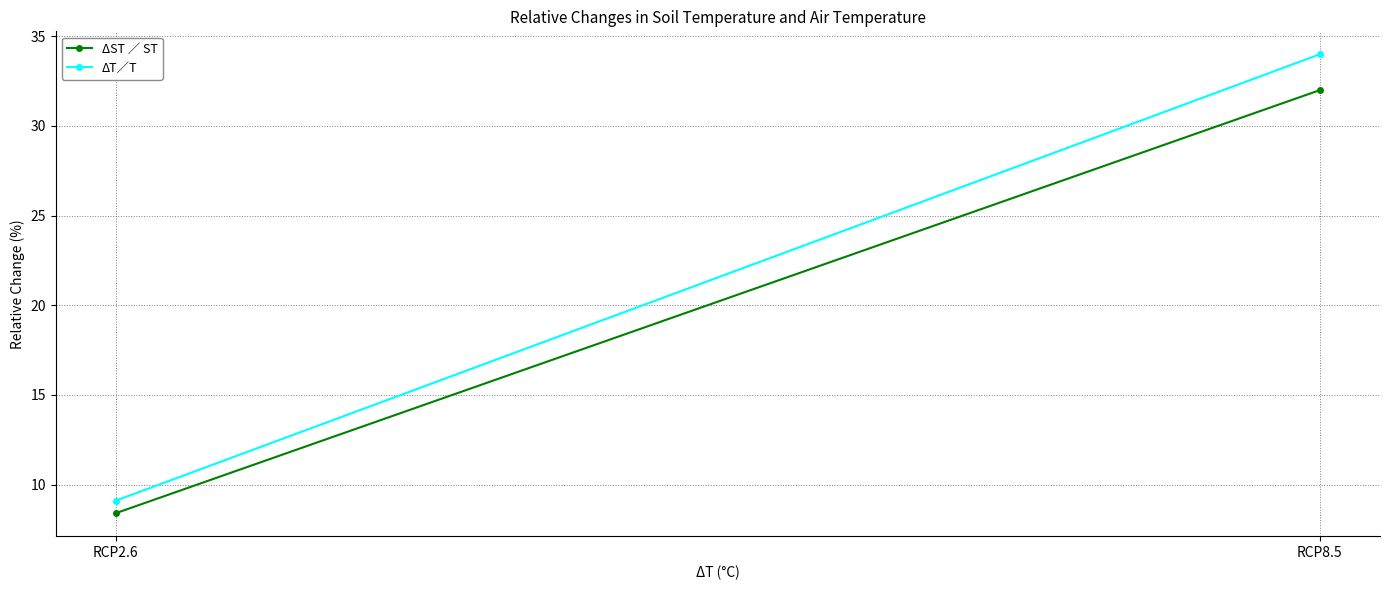

Reading left to right, list all the values displayed in this chart.

ΔST ∕ ST: 8.4	32.0
ΔT∕T: 9.1	34.0